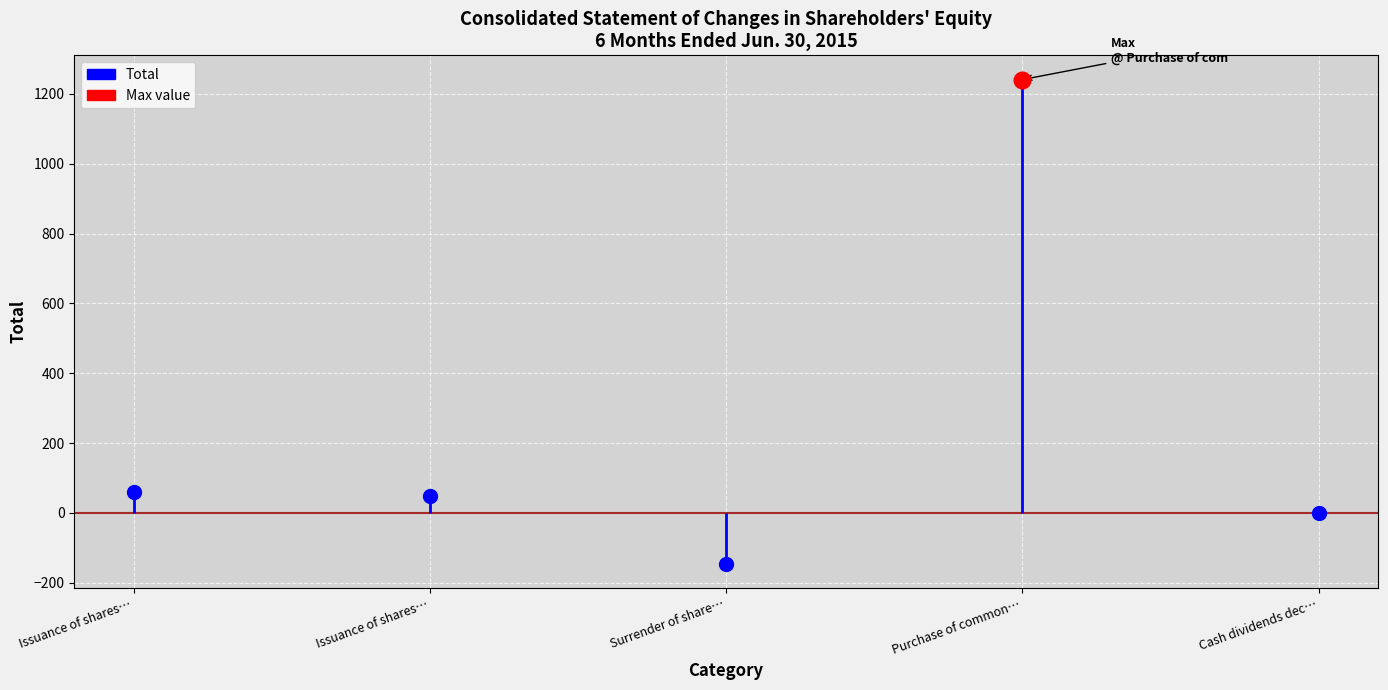

Which category has the lowest value across all series?

Surrender of shares of restricted stock